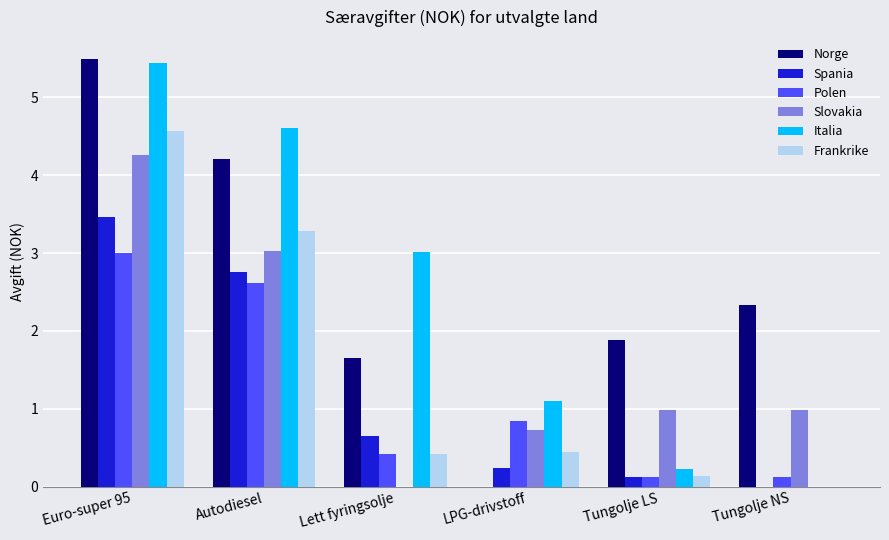

How many groups of bars are there?

6